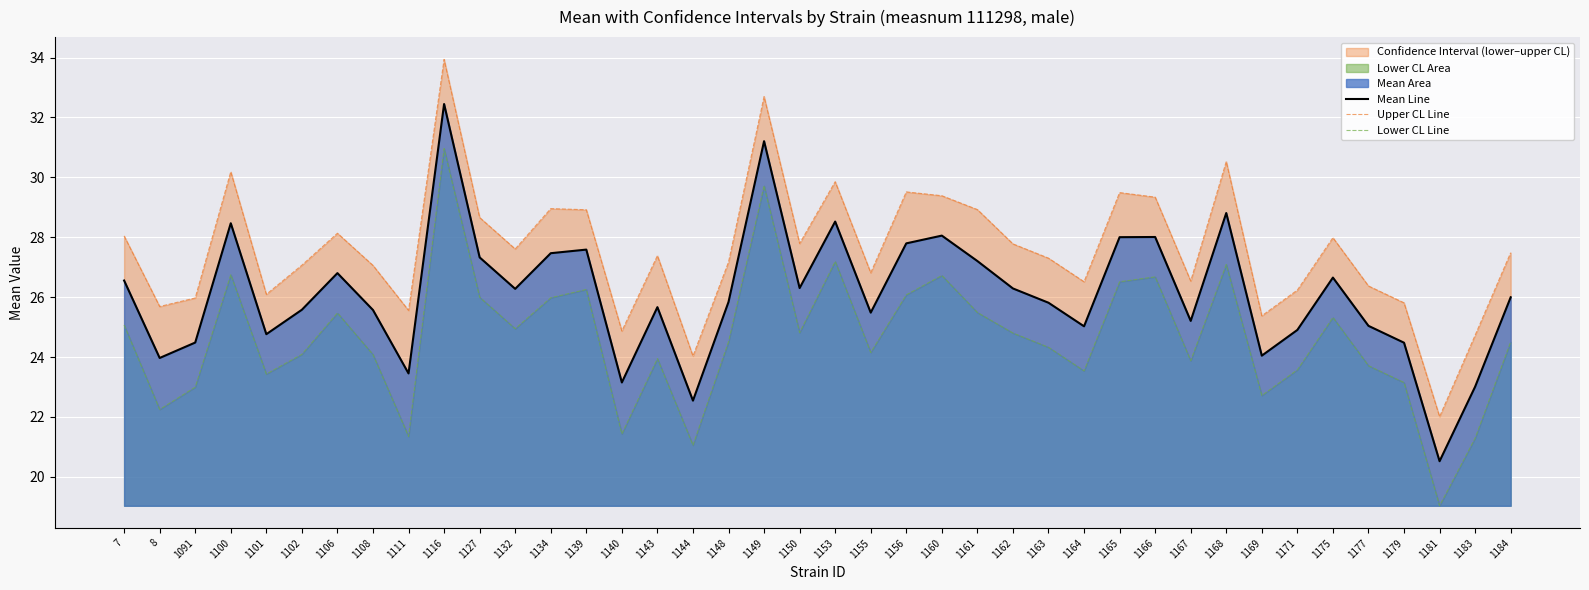

Which has a higher value, 1150 or 1106?

1106